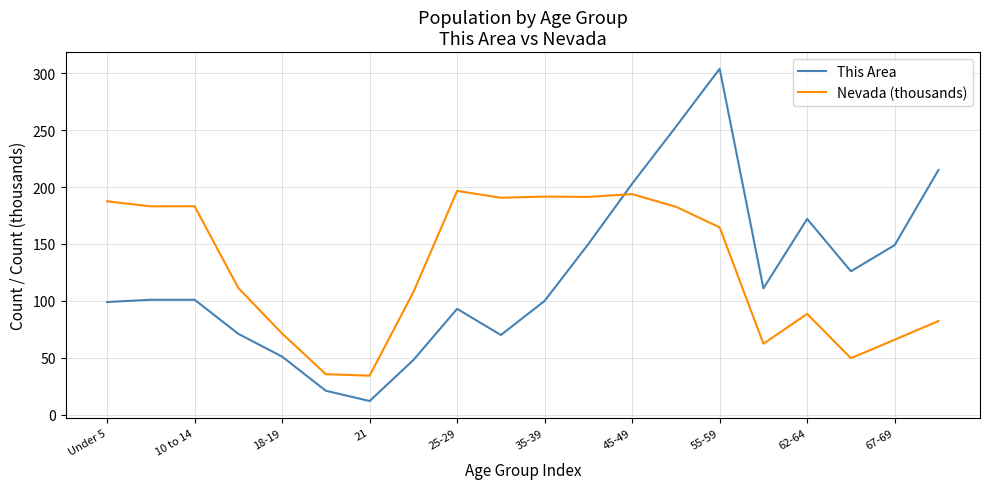

Rank the series by their maximum value, from lowest to highest.

Nevada (thousands), This Area